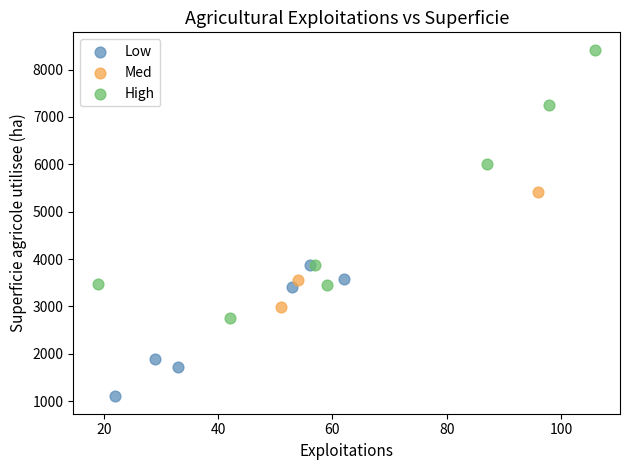

Which series contains the lowest Y value?

Low